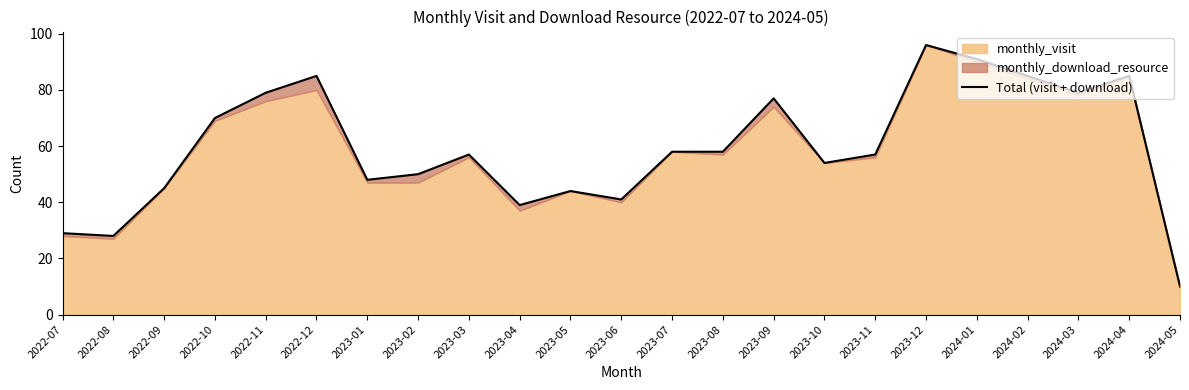

Reading left to right, extract all data points from this chart.

2022-07=29	2022-08=28	2022-09=45	2022-10=70	2022-11=79	2022-12=85	2023-01=48	2023-02=50	2023-03=57	2023-04=39	2023-05=44	2023-06=41	2023-07=58	2023-08=58	2023-09=77	2023-10=54	2023-11=57	2023-12=96	2024-01=91	2024-02=85	2024-03=79	2024-04=85	2024-05=10